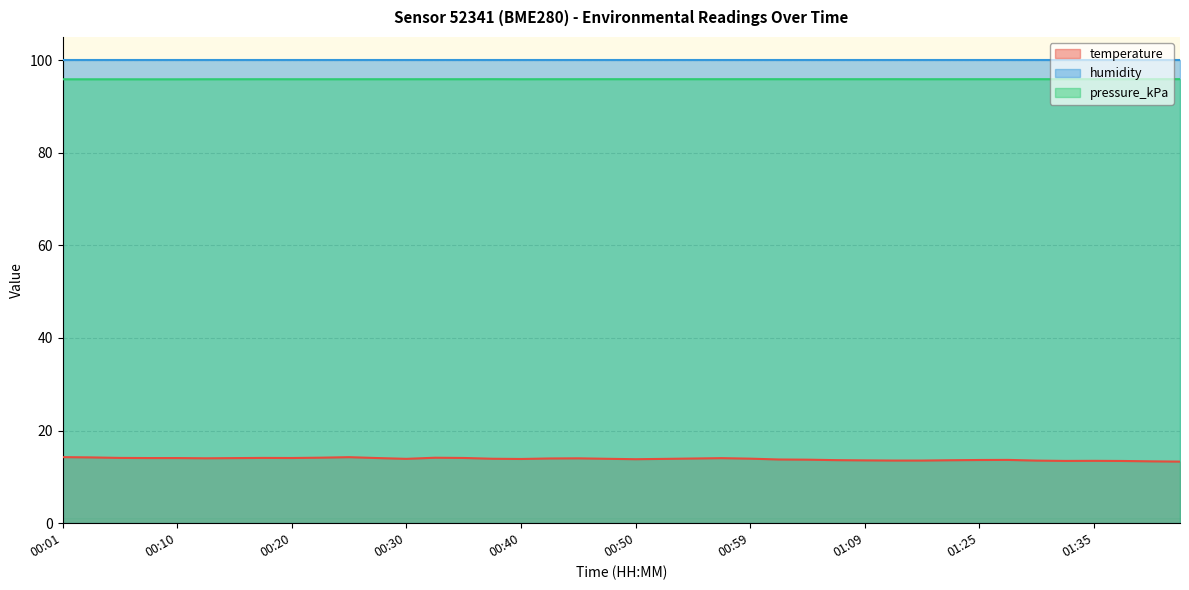

Which series changed the most between 00:35 and 01:15?

temperature